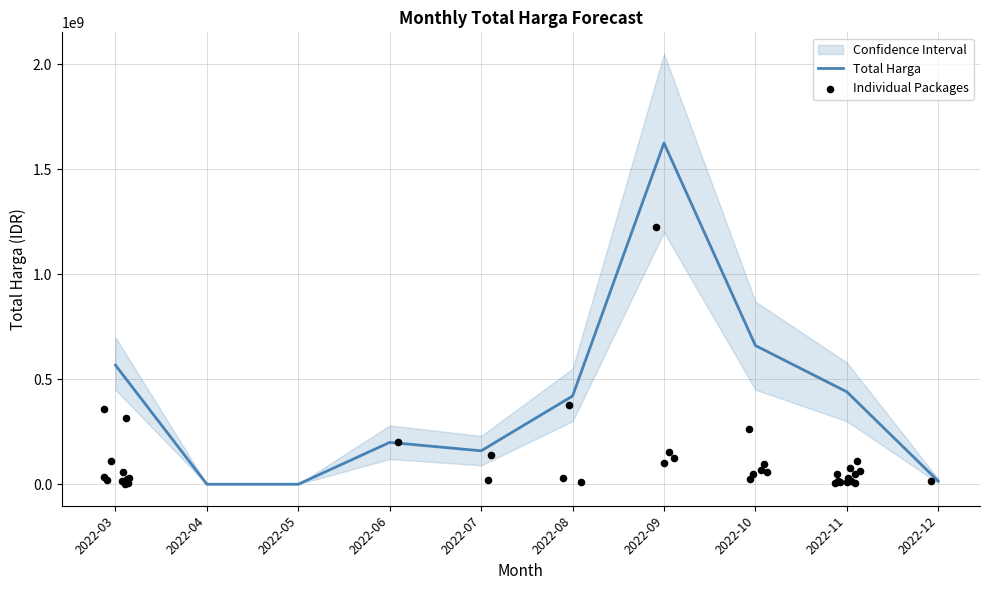

Between 2022-08 and 2022-11, which is larger?

2022-11